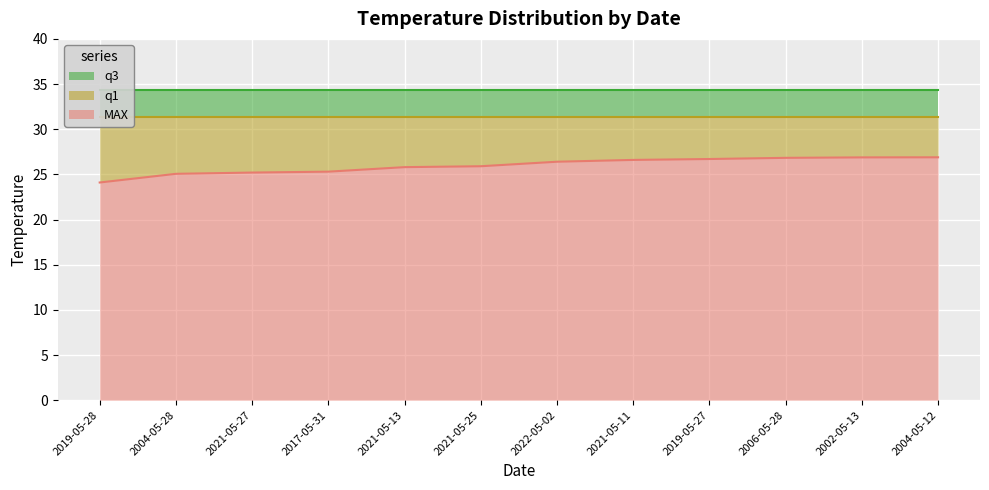

Which has a higher value, 2019-05-28 or 2022-05-02?

2022-05-02